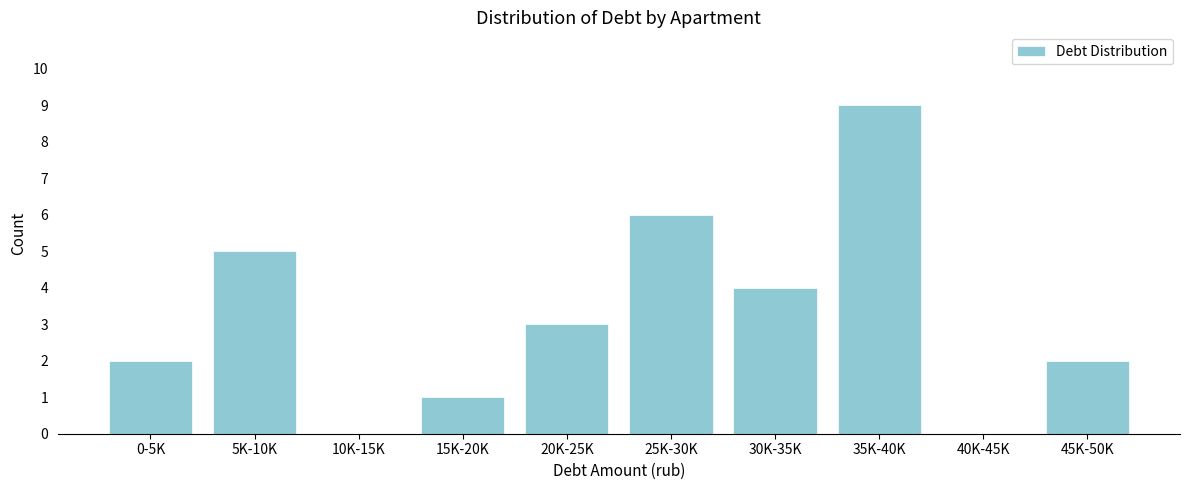

Reading left to right, what are all the values shown in this chart?

0-5K=2	5K-10K=5	10K-15K=0	15K-20K=1	20K-25K=3	25K-30K=6	30K-35K=4	35K-40K=9	40K-45K=0	45K-50K=2